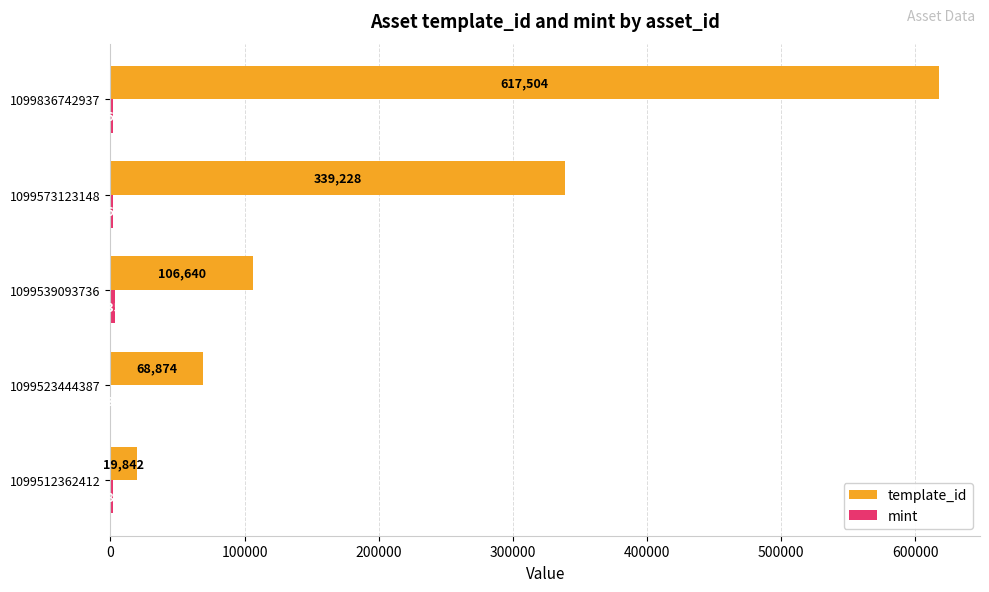

At which category is the sum across all series the highest?

1099836742937